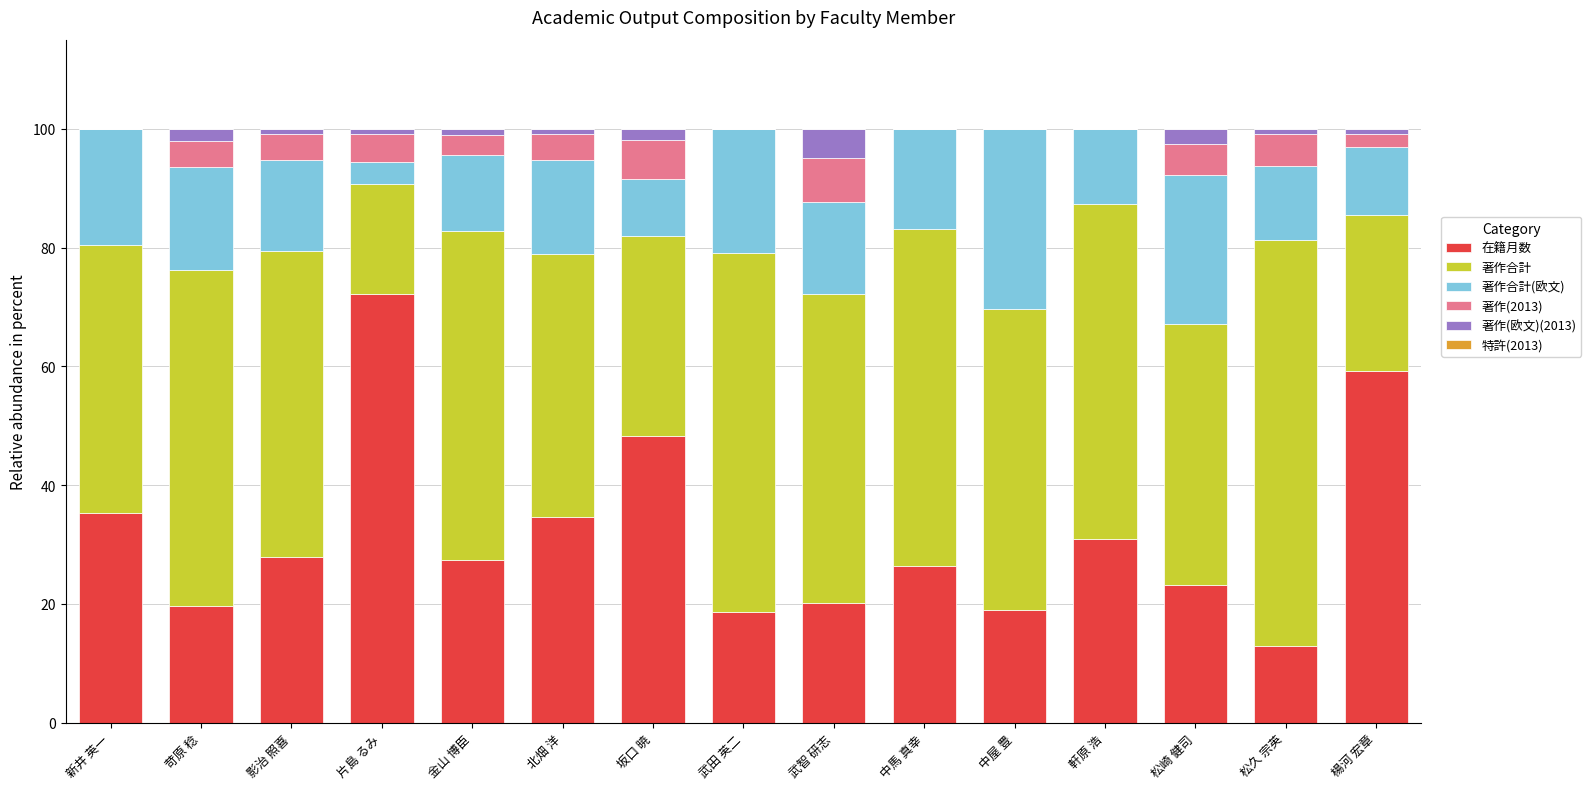

Is it true that 在籍月数 equals 12.9 at 松久 宗英?

True